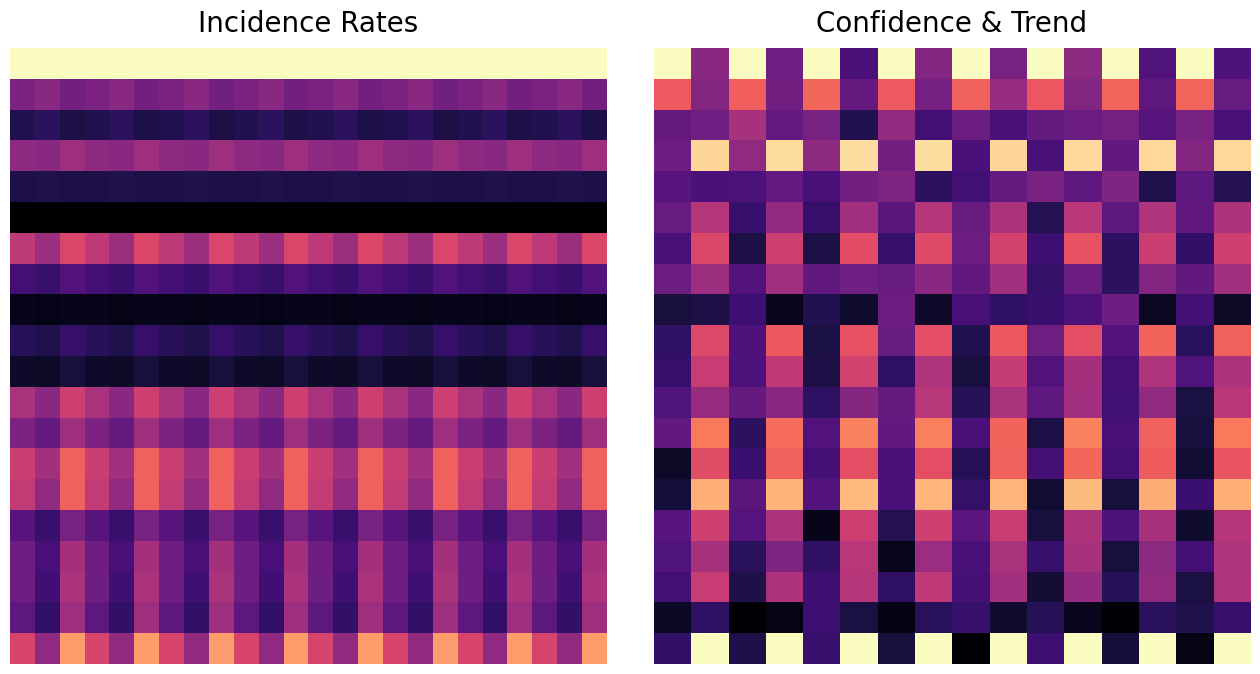

Count the 10.0 values in the range 0 to 1.

16